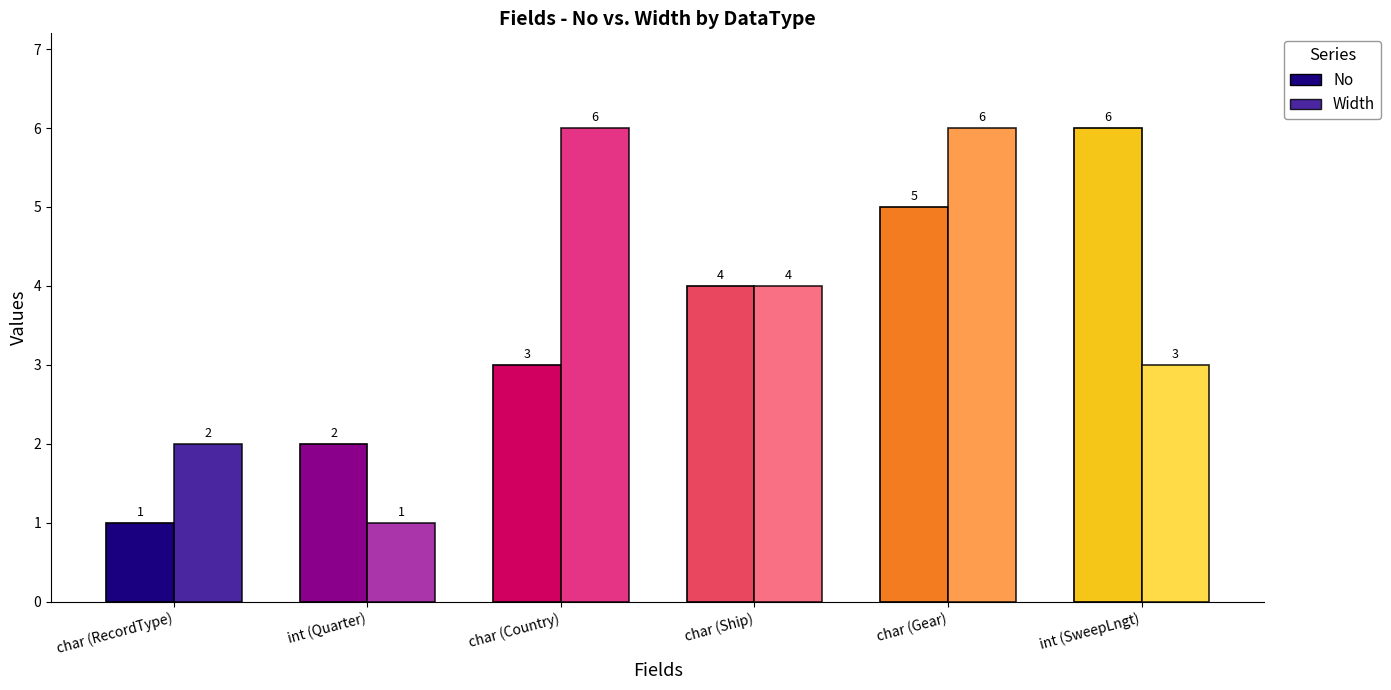

What is the average value of the Width series?

4